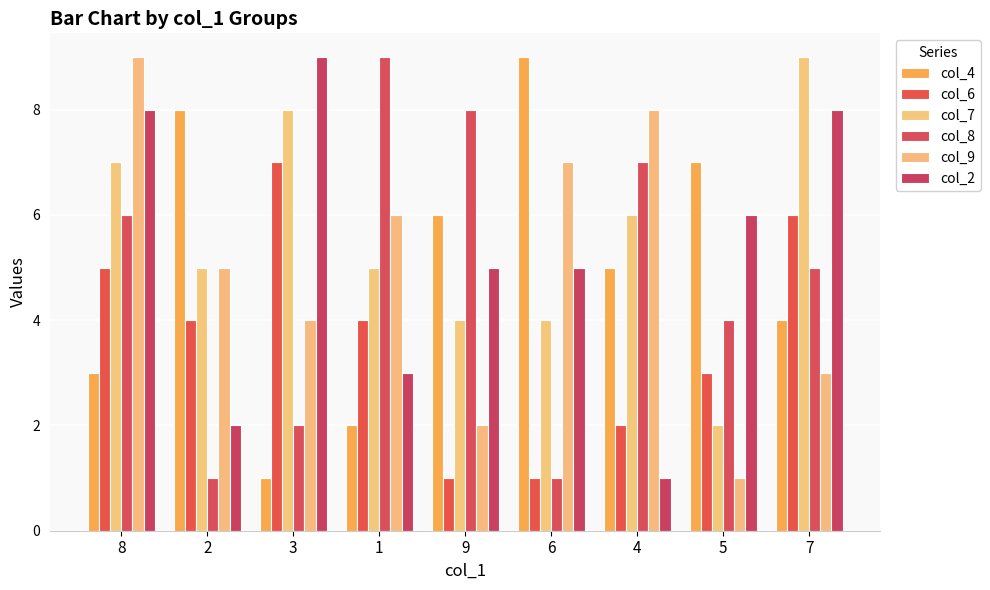

At which category does the chart reach its minimum across all series?

3